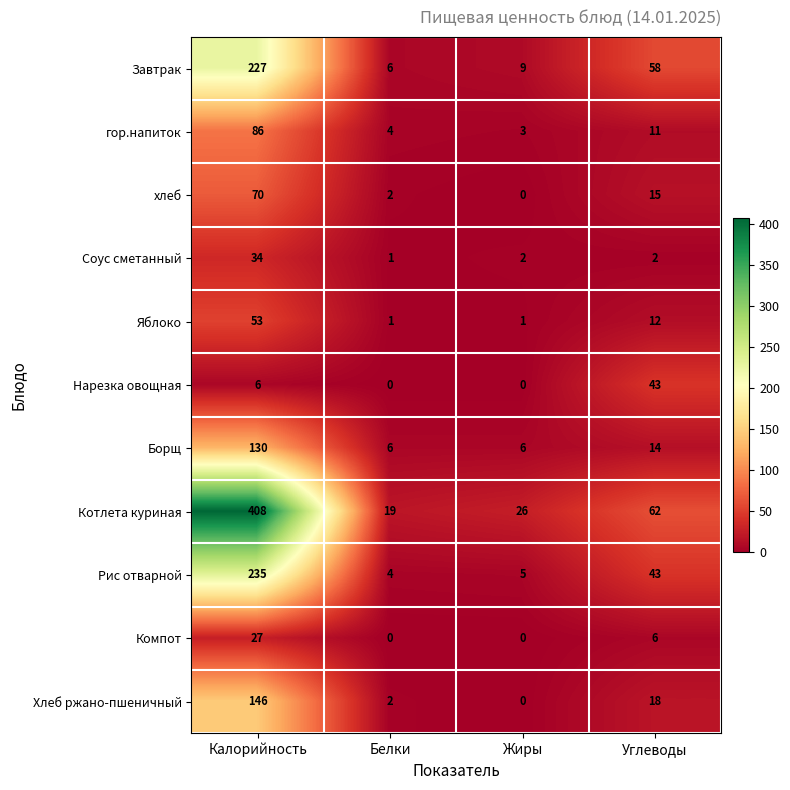

Rank the series by their maximum value, from highest to lowest.

Котлета куриная, Рис отварной, Завтрак, Хлеб ржано-пшеничный, Борщ, гор.напиток, хлеб, Яблоко, Нарезка овощная, Соус сметанный, Компот